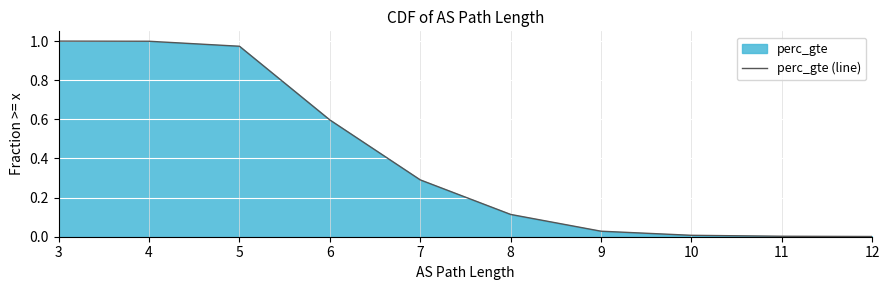

How many distinct data groups are displayed?

1